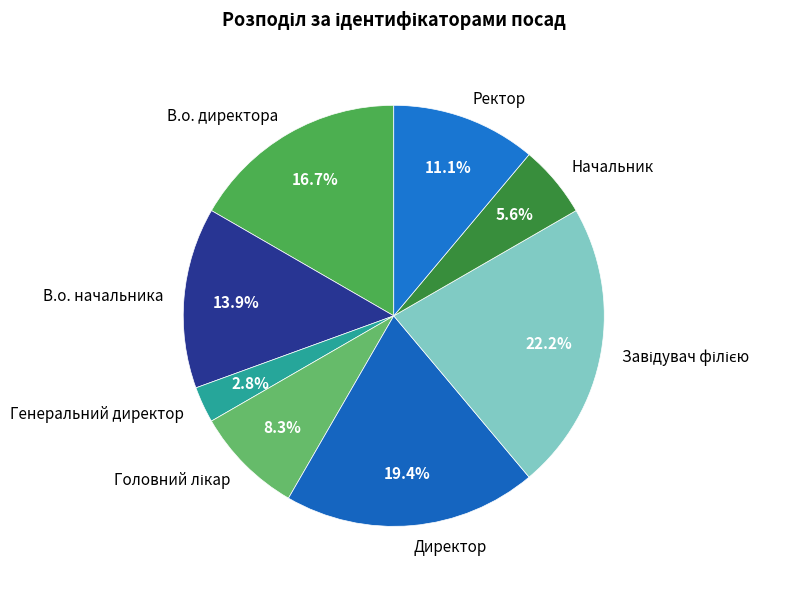

Is there a majority slice in this chart?

No